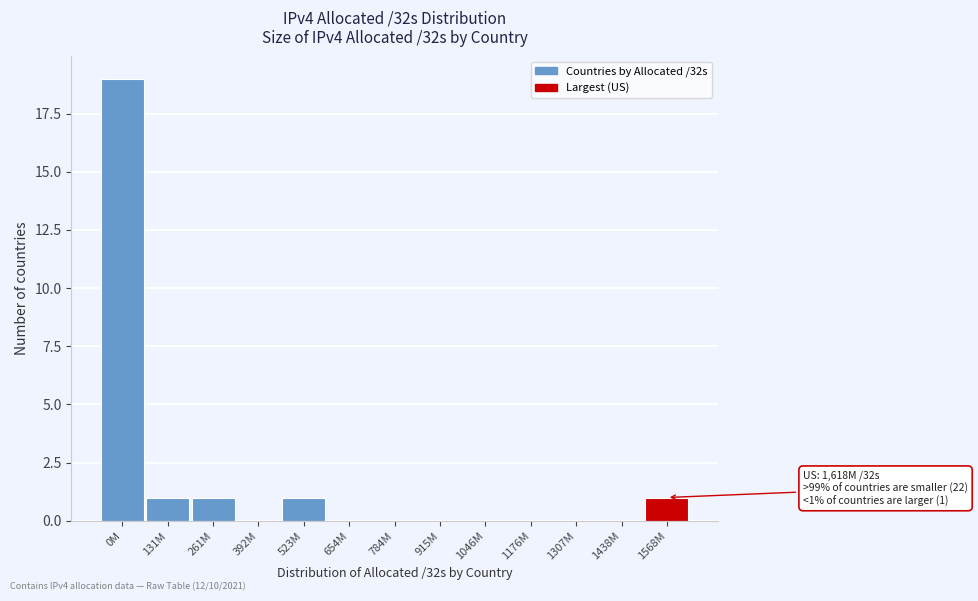

Reading left to right, list all the values displayed in this chart.

0M=19	131M=1	261M=1	392M=0	523M=1	654M=0	784M=0	915M=0	1046M=0	1176M=0	1307M=0	1438M=0	1568M=1